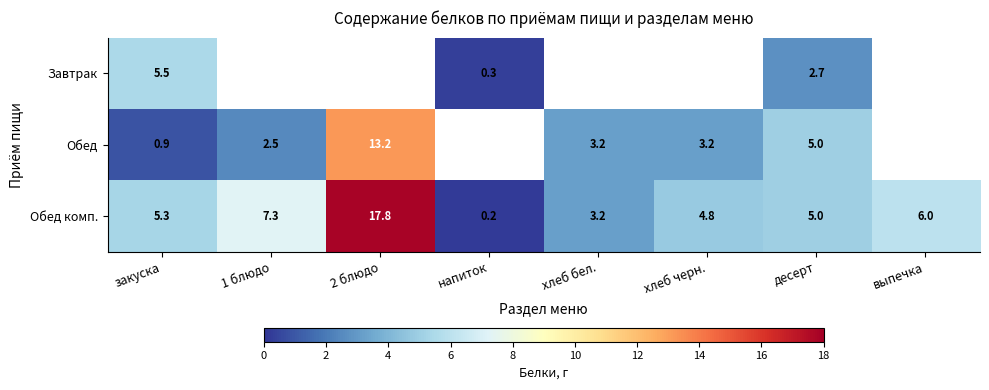

What is the spread (max minus min) of values at закуска?

4.6